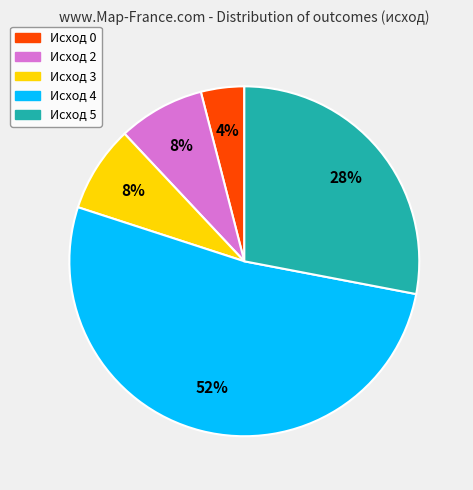

How many slices are in this pie chart?

5